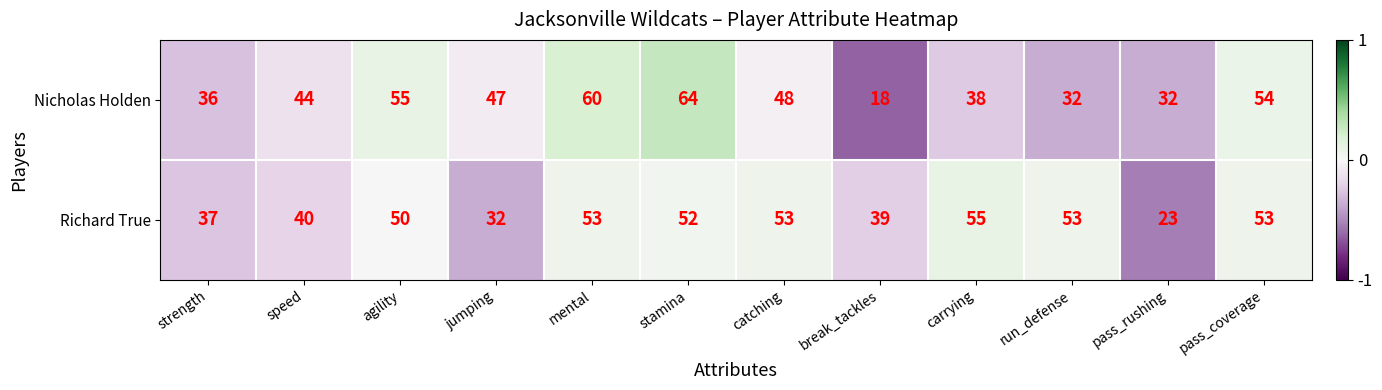

Where does the Nicholas Holden series first go above 47?

agility